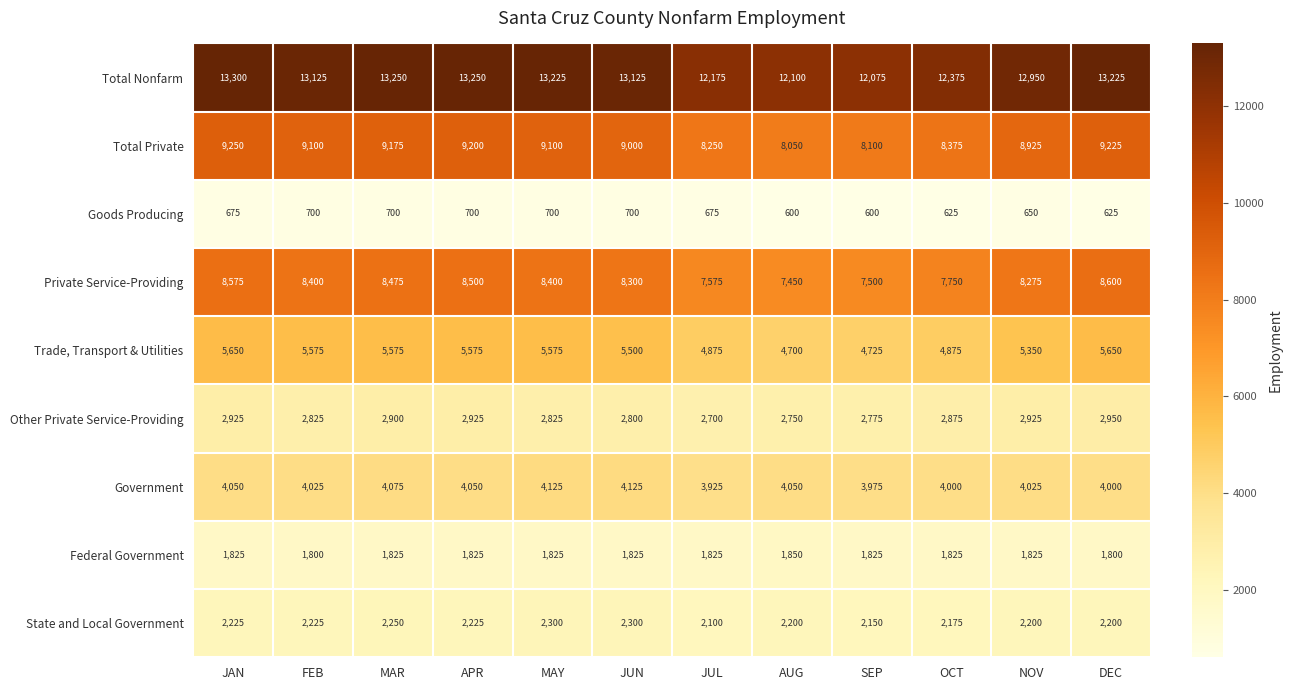

What is the average value of the Federal Government series?

1823